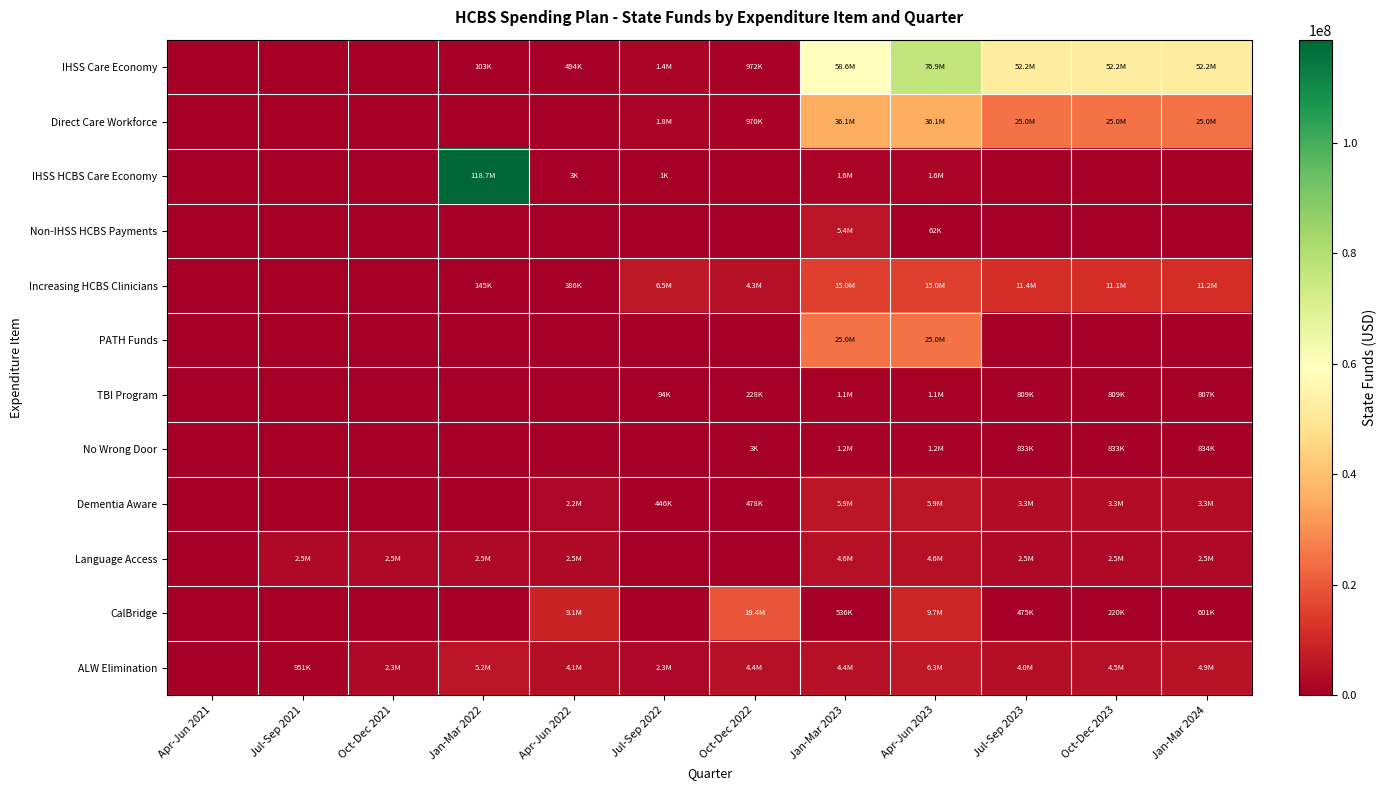

What is the maximum value shown in the chart?

118670000